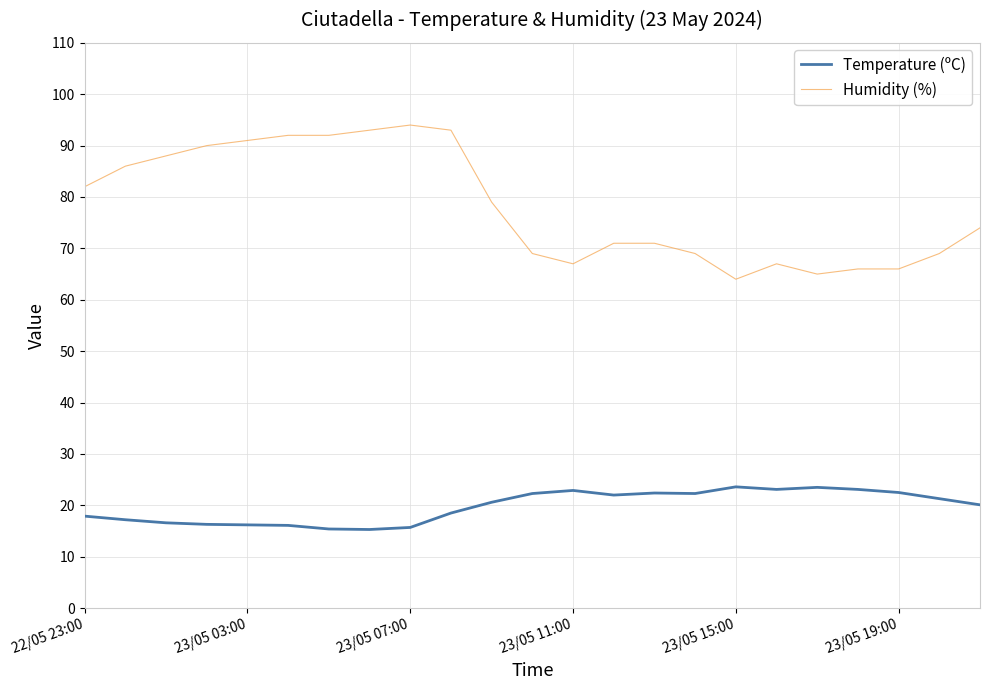

True or false: Humidity (%) and Temperature (ºC) cross at least once.

False